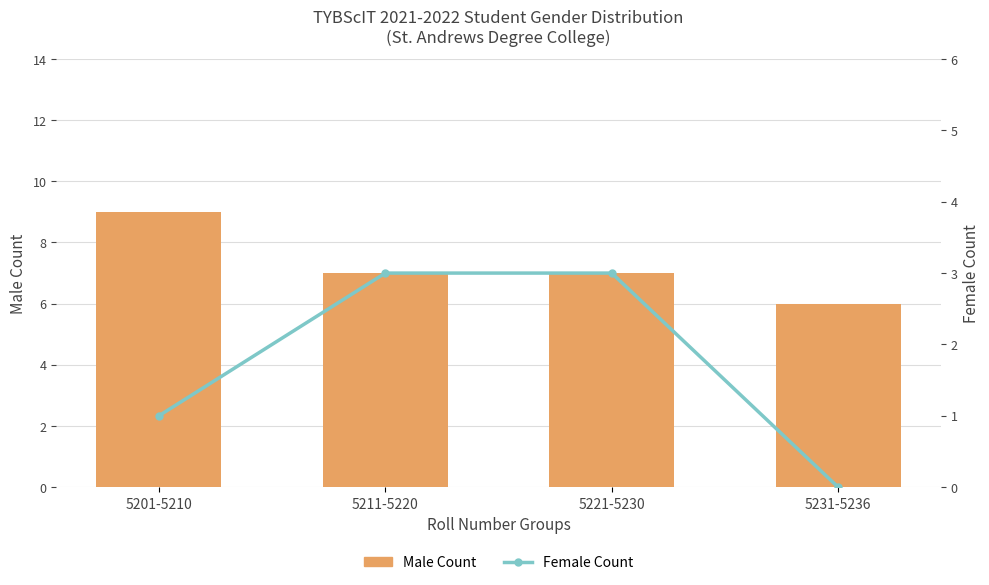

The Female Count series shows 5 at 5221-5230. True or false?

False